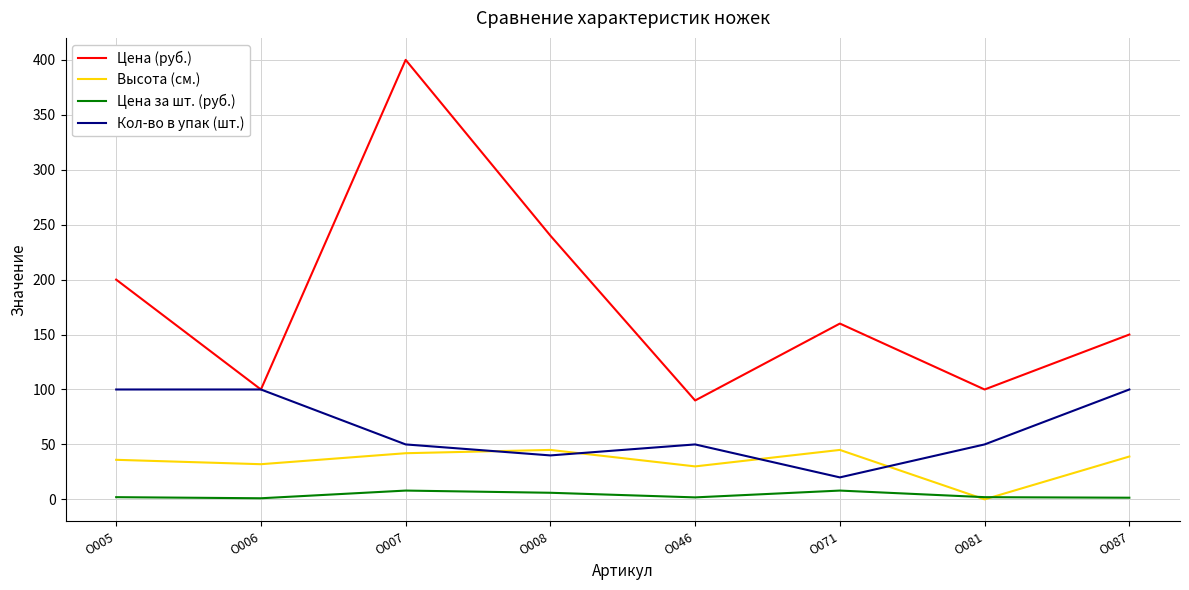

True or false: Цена за шт. (руб.) and Кол-во в упак (шт.) cross at least once.

False